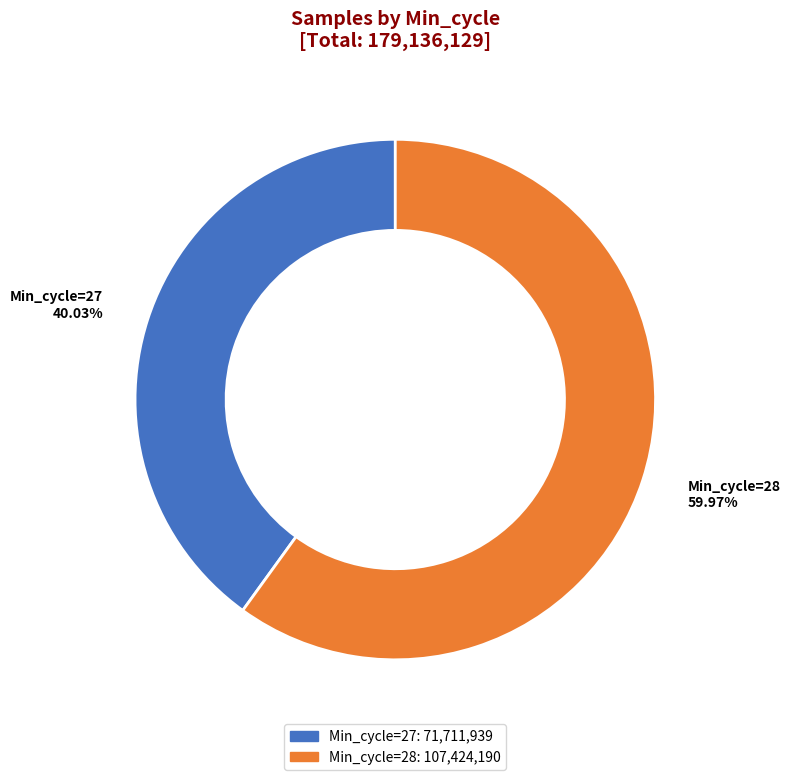

How many segments does this pie chart have?

2